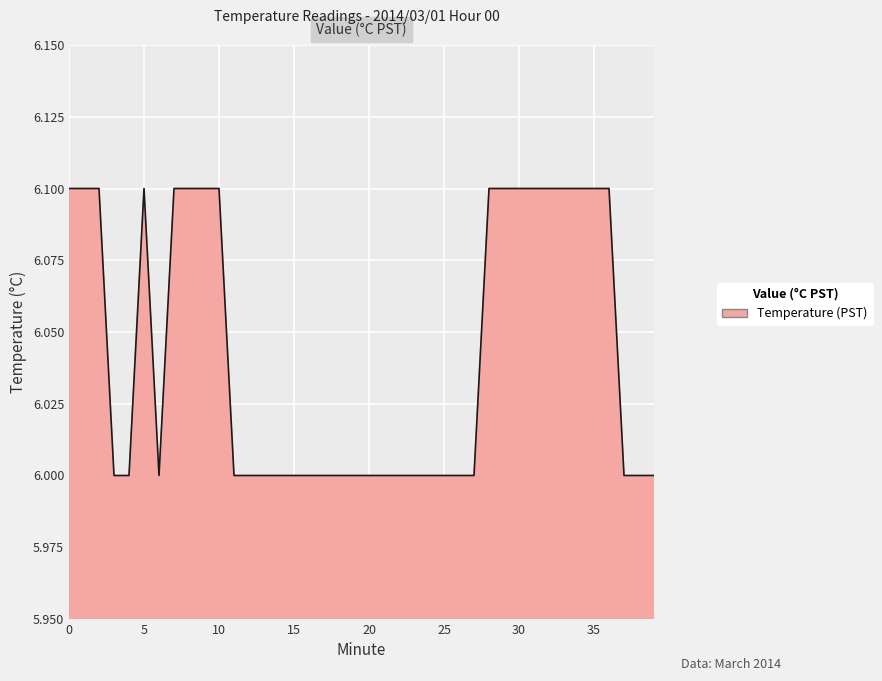

What is the smallest value displayed?

6.0